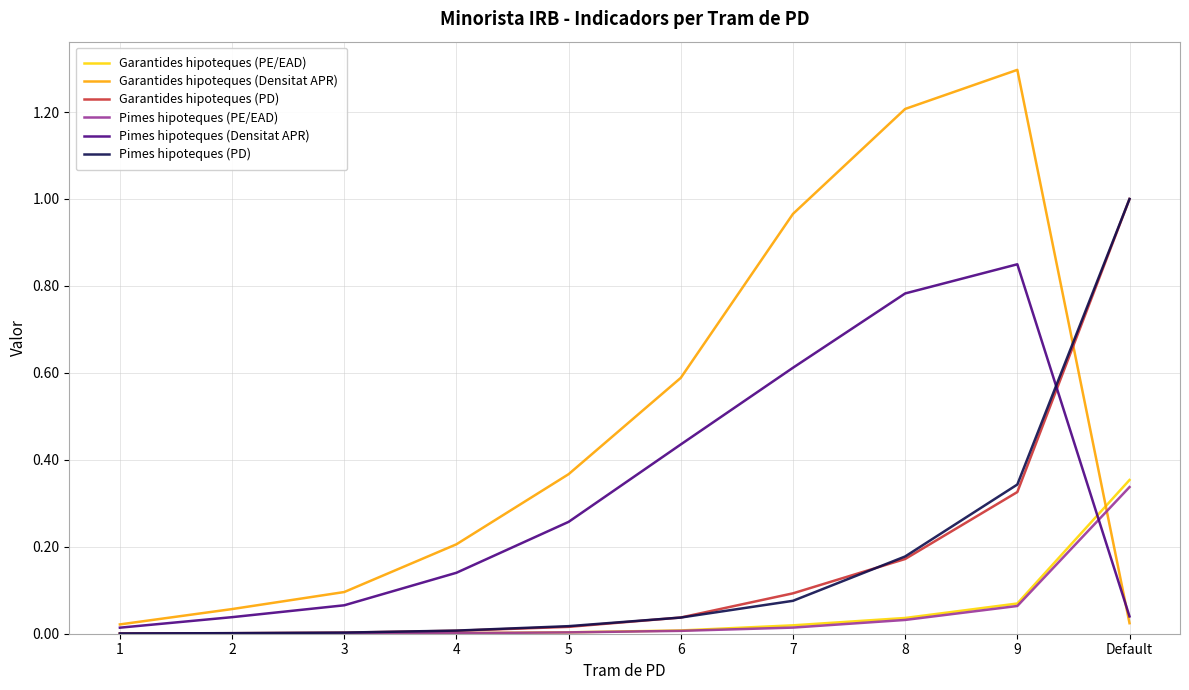

What position from the right is 9?

2